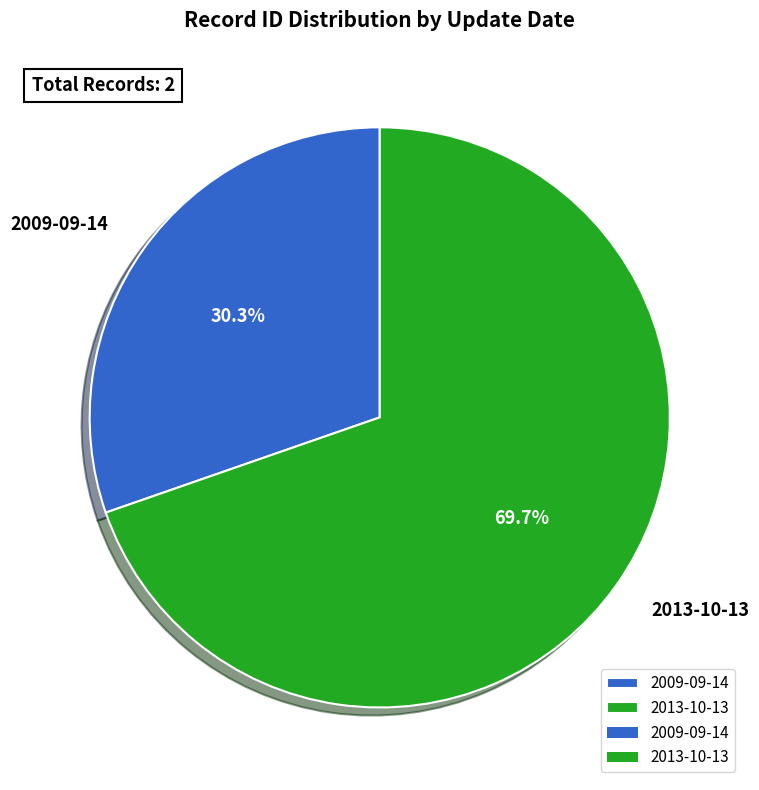

Count the number of slices in the pie.

2